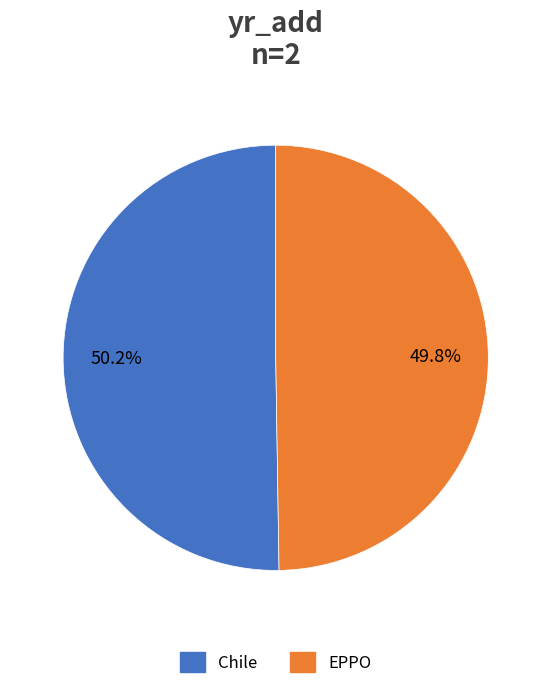

Do EPPO and Chile together represent more than half of the pie?

Yes